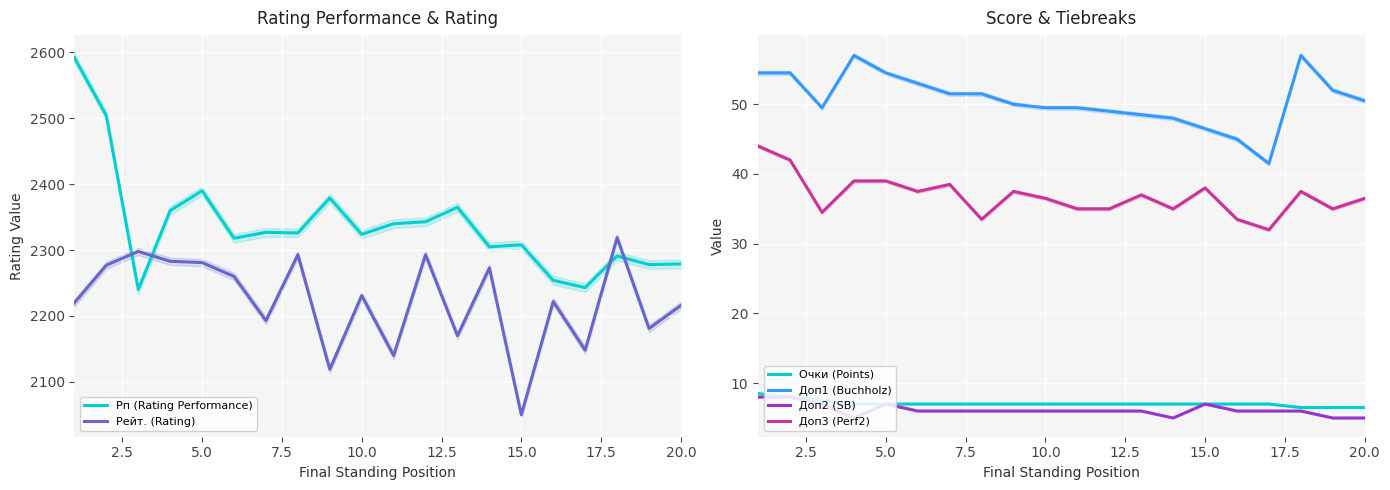

True or false: Очки (Points) and Доп1 (Buchholz) intersect in this chart.

False